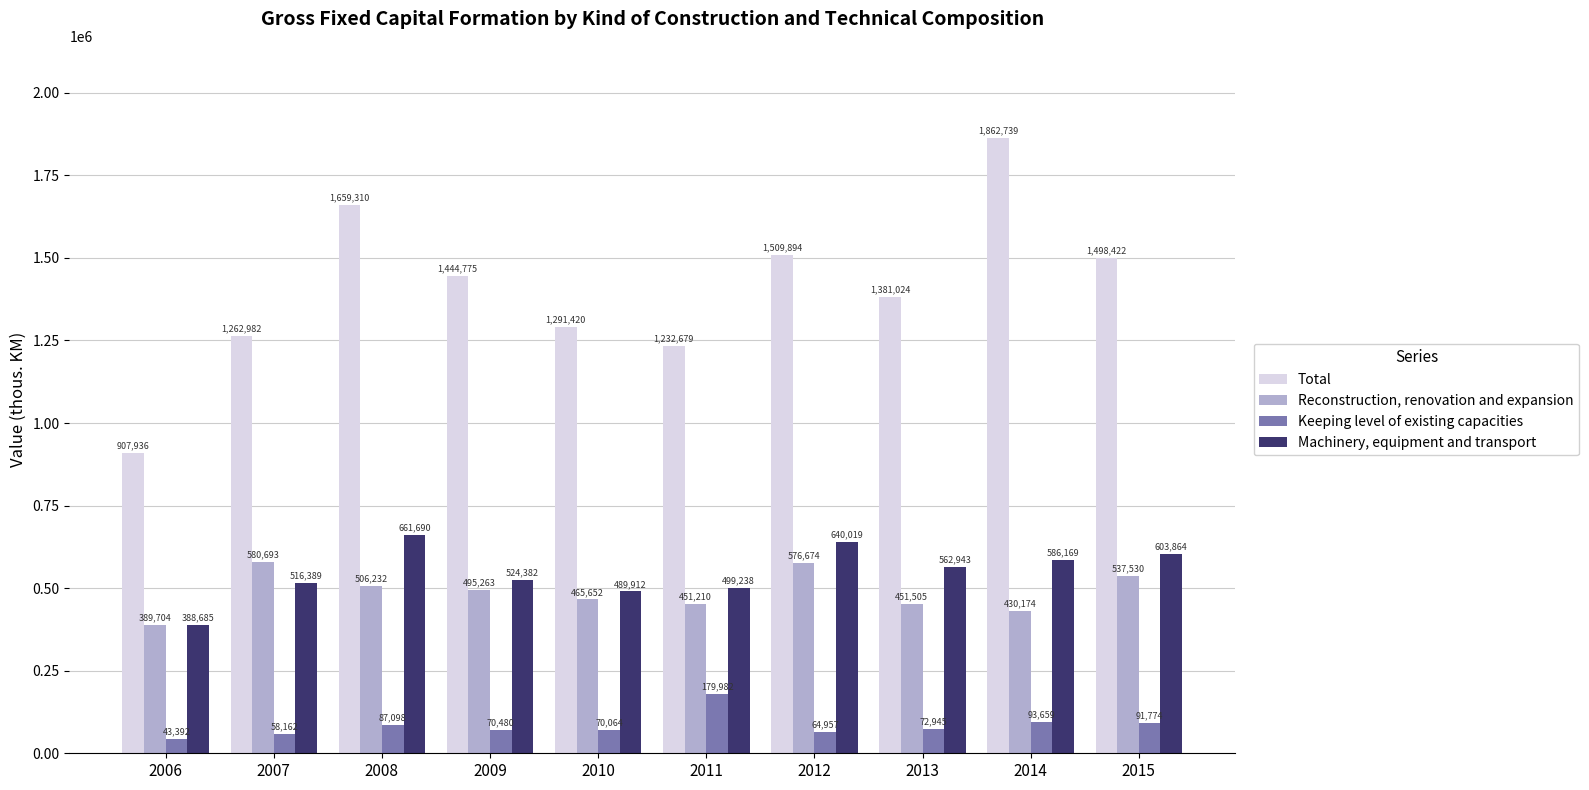

Which series has the largest range (max minus min)?

Total